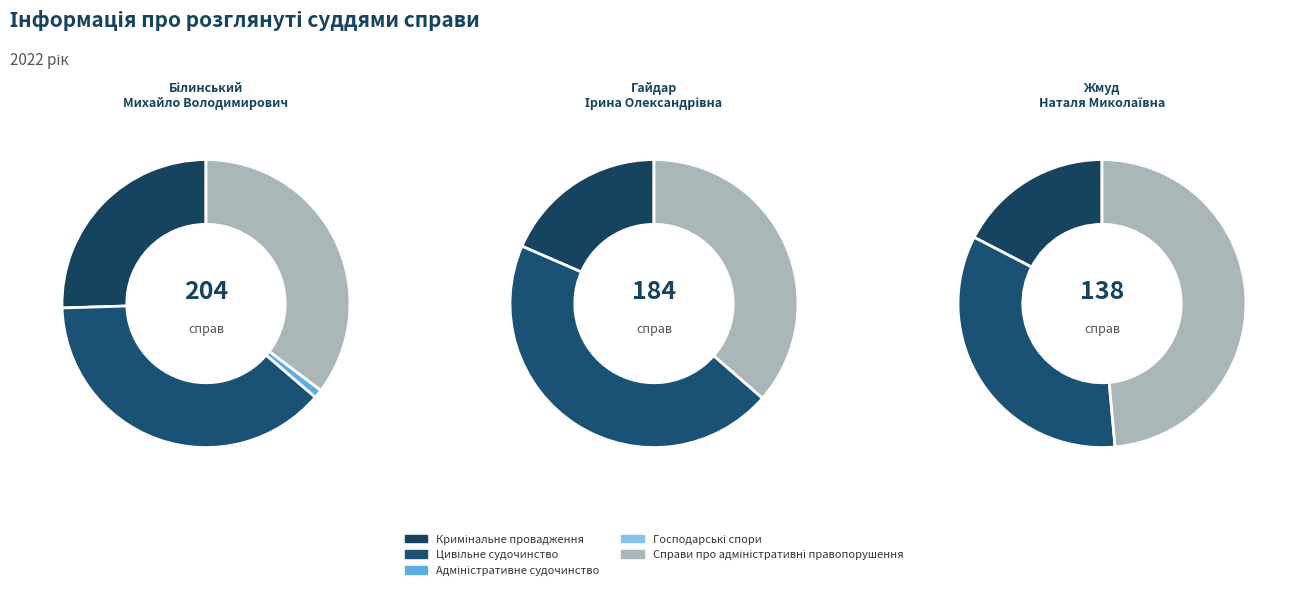

Is it true that Гайдар Ірина Олександрівна is 0% of the pie?

True